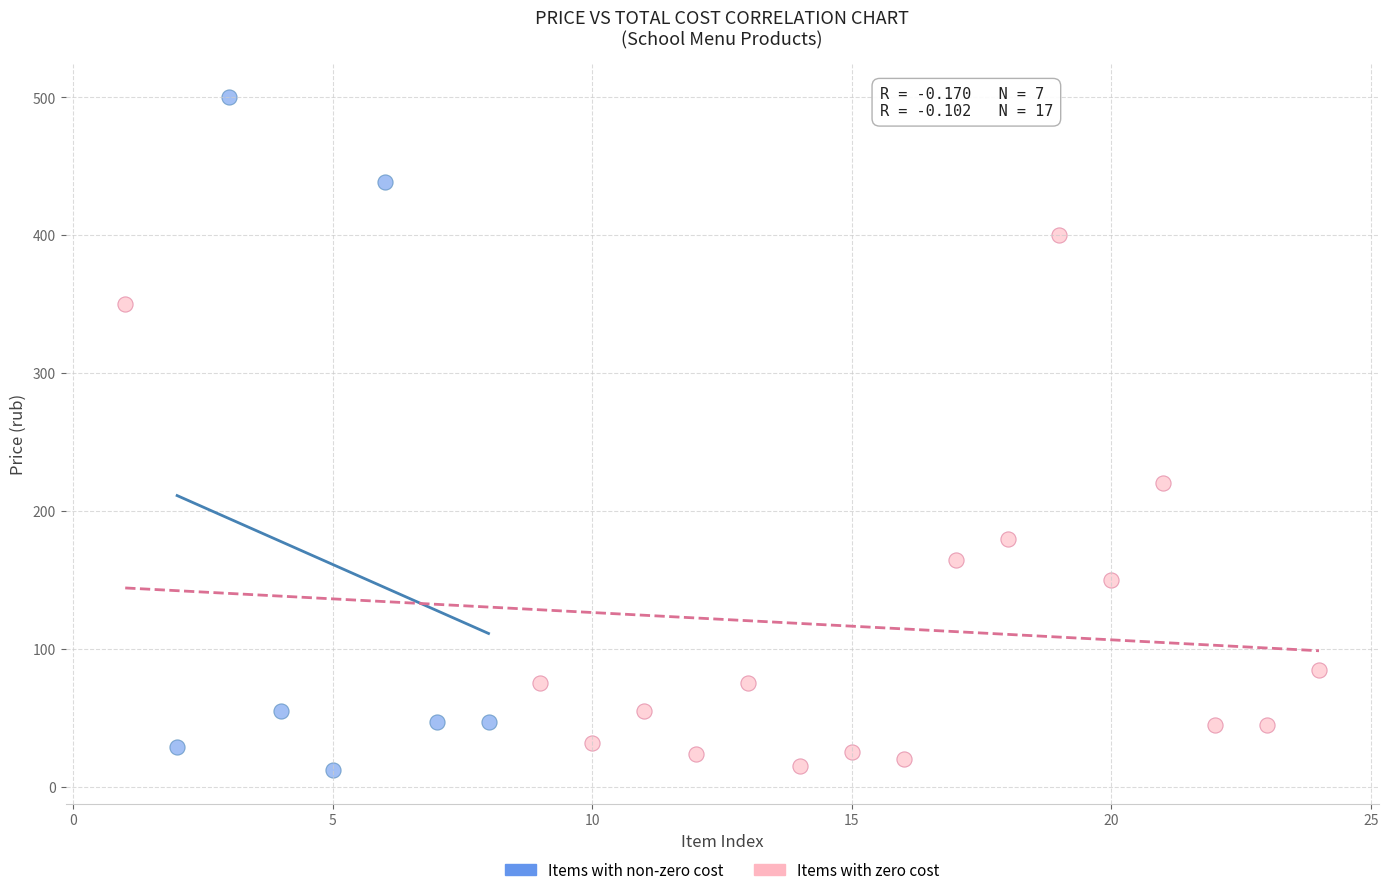

Which series contains the highest Y value?

Items with non-zero cost